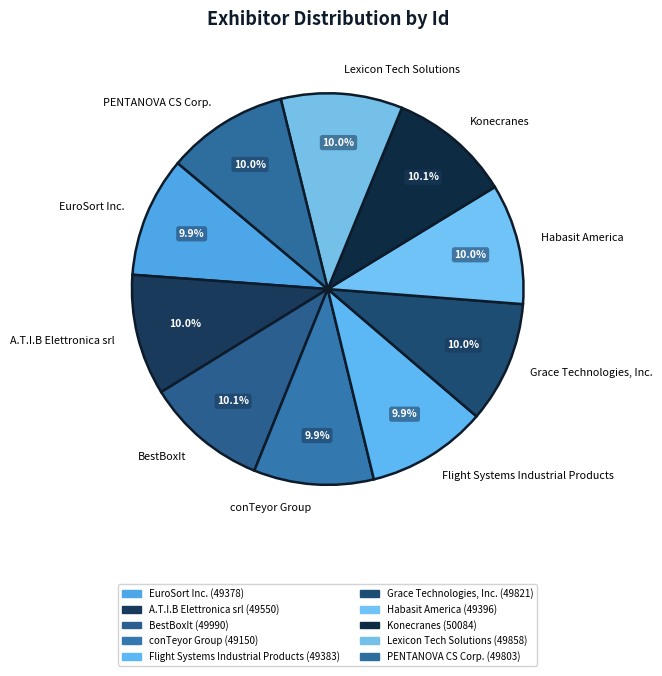

Do Habasit America and A.T.I.B Elettronica srl together represent more than half of the pie?

No